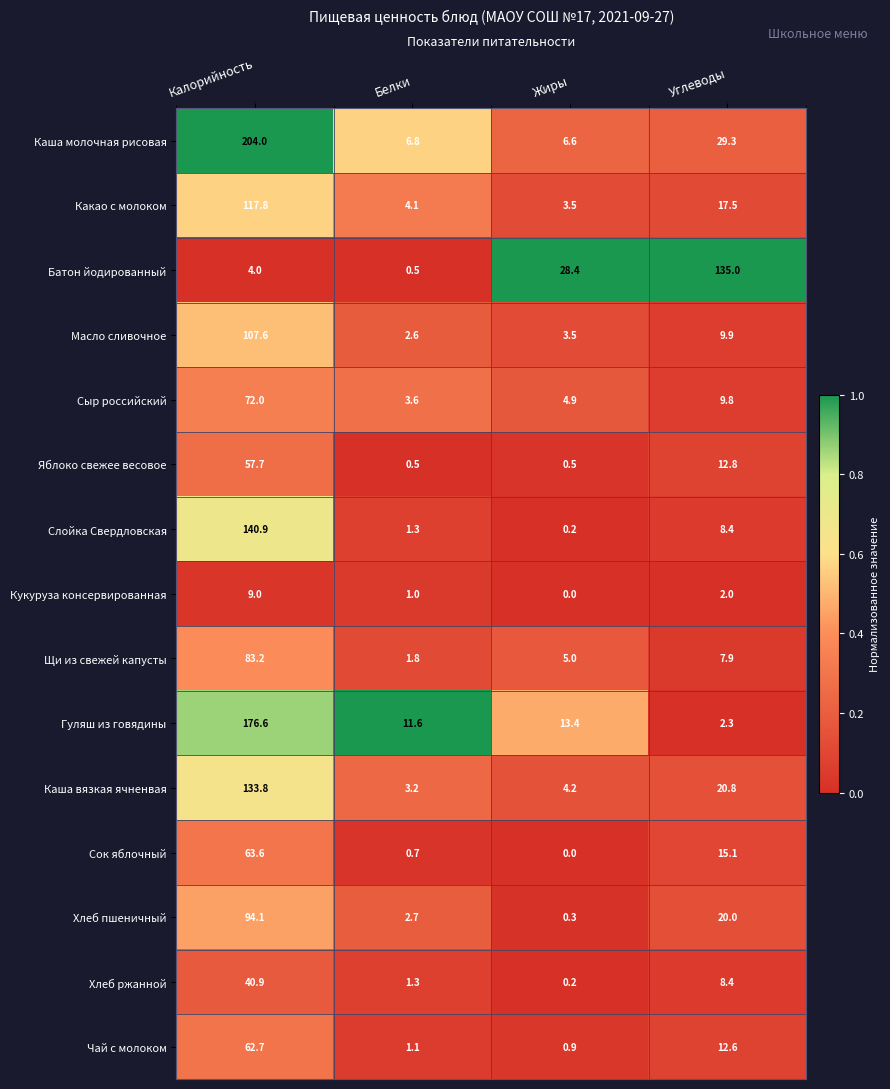

What is the difference between the second highest and minimum values in the Слойка Свердловская series?

8.2